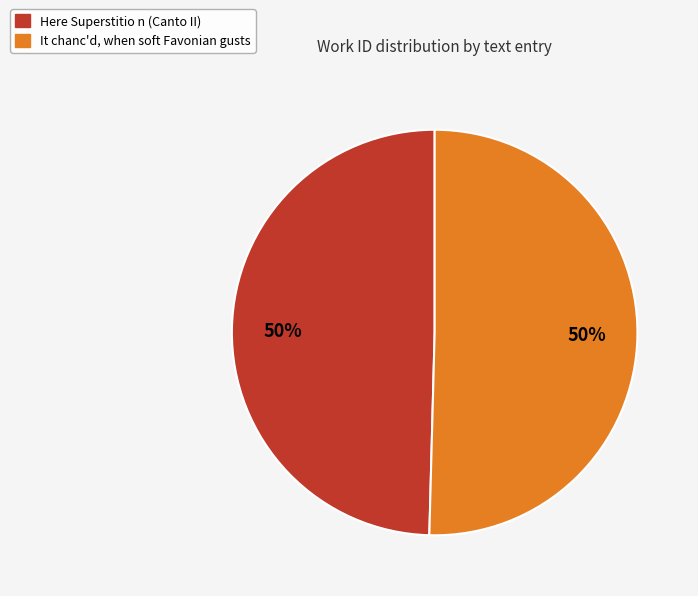

True or false: Here Superstitio n (Canto II) accounts for 50% of the total.

True